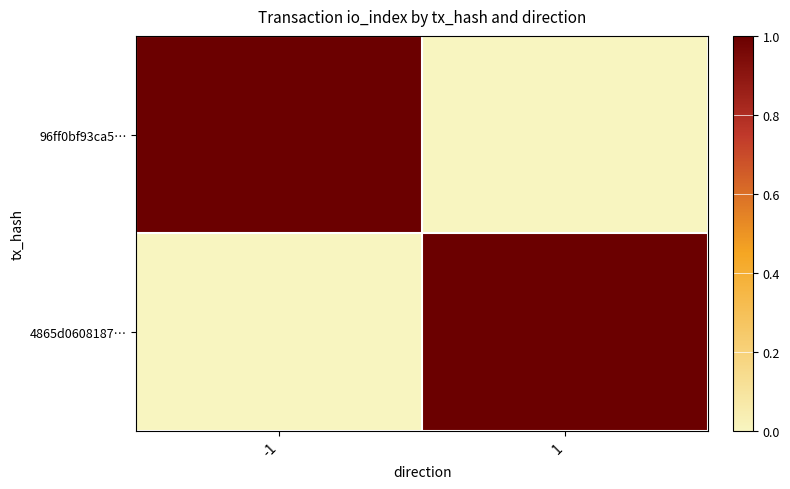

Between -1 and 1, which is larger?

-1